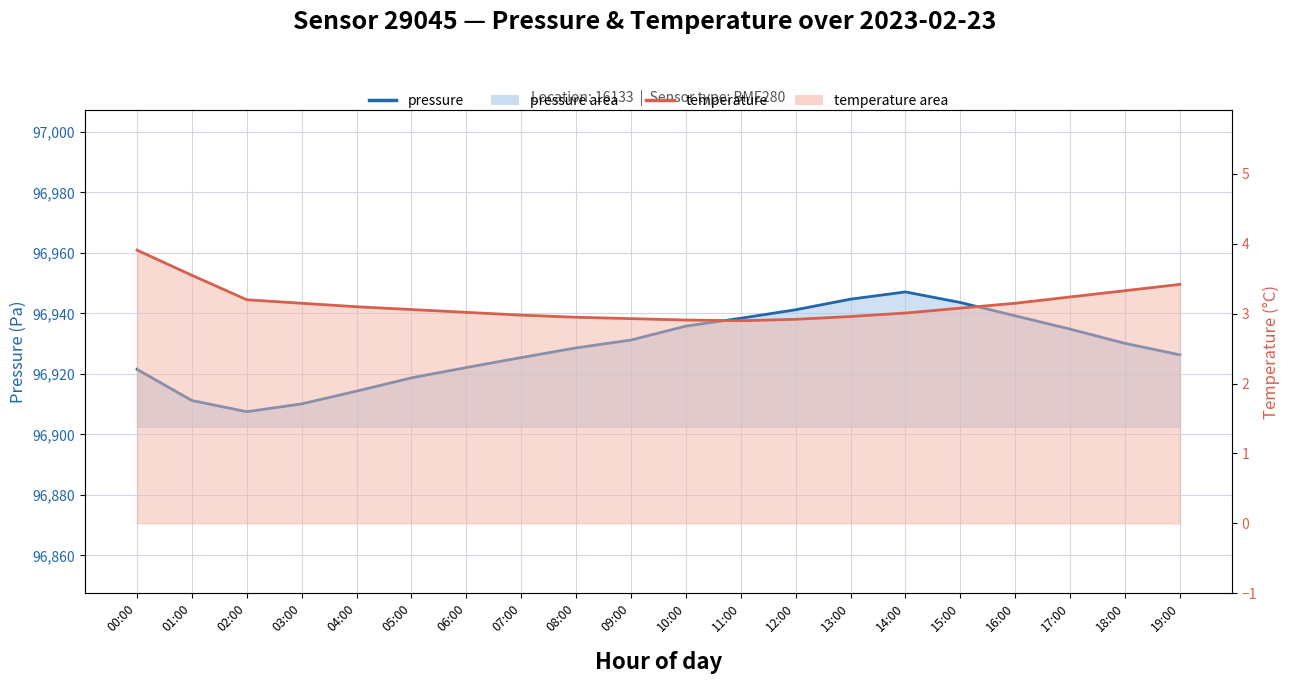

What are all the series names shown in the legend?

pressure, temperature